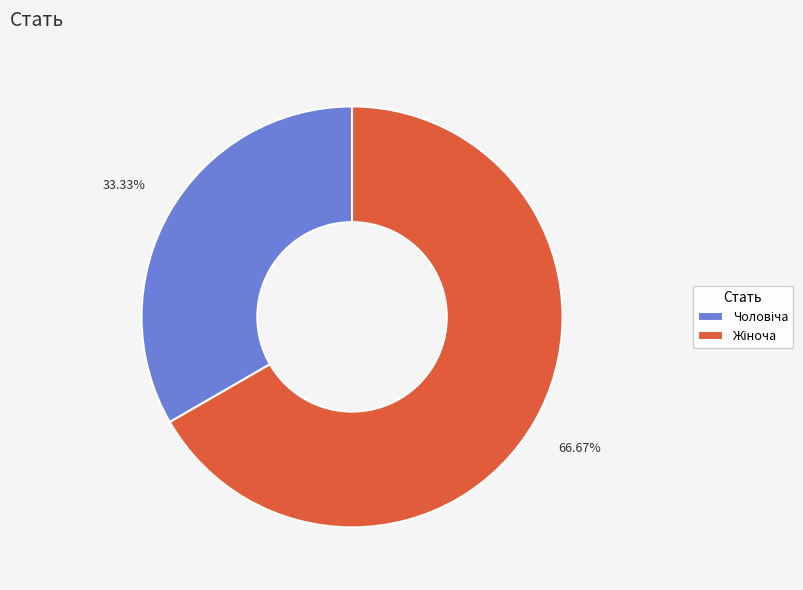

Count the number of slices in the pie.

2